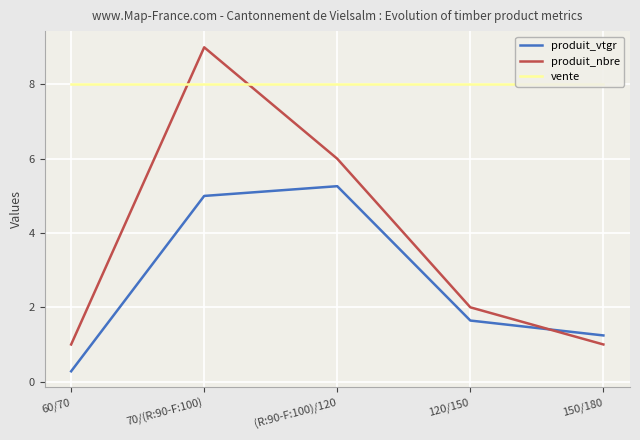

Which series has the largest total across all categories?

vente